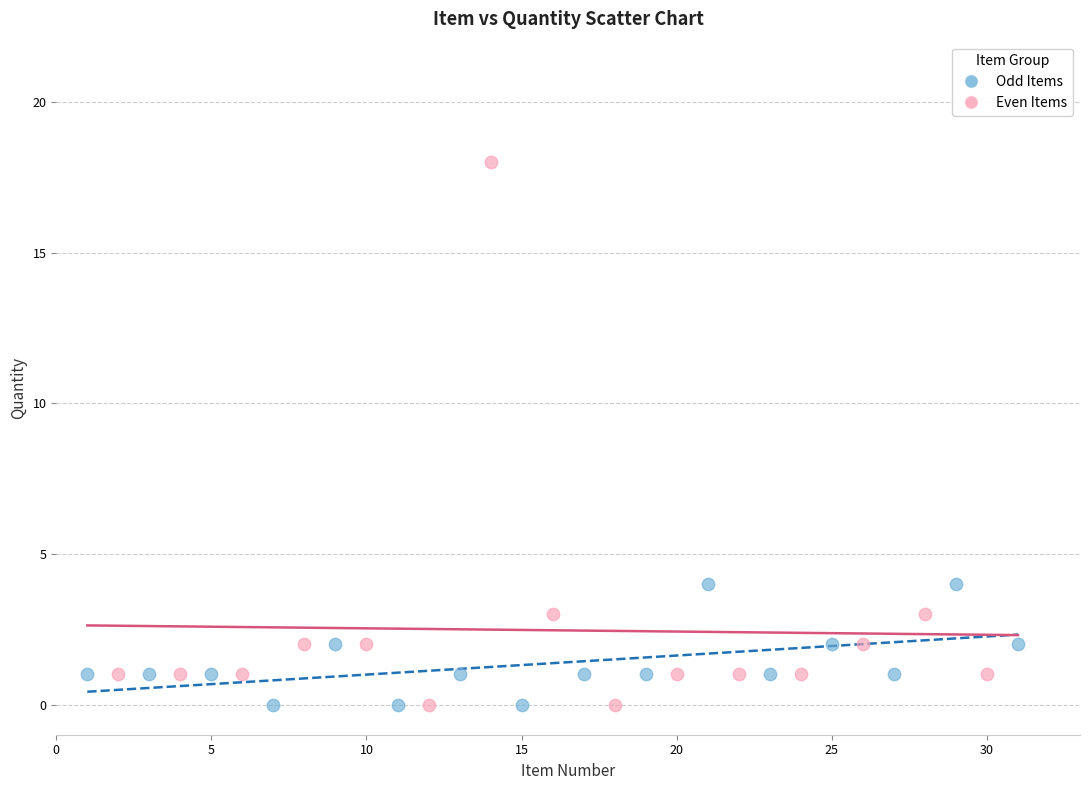

Which series has the largest Y range (max minus min)?

Even Items